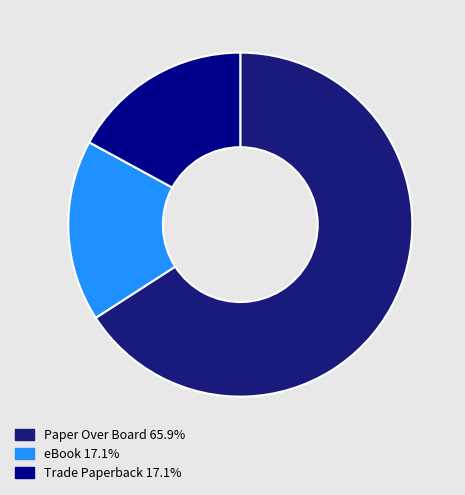

Which slice is the largest?

Paper Over Board (Result 1)